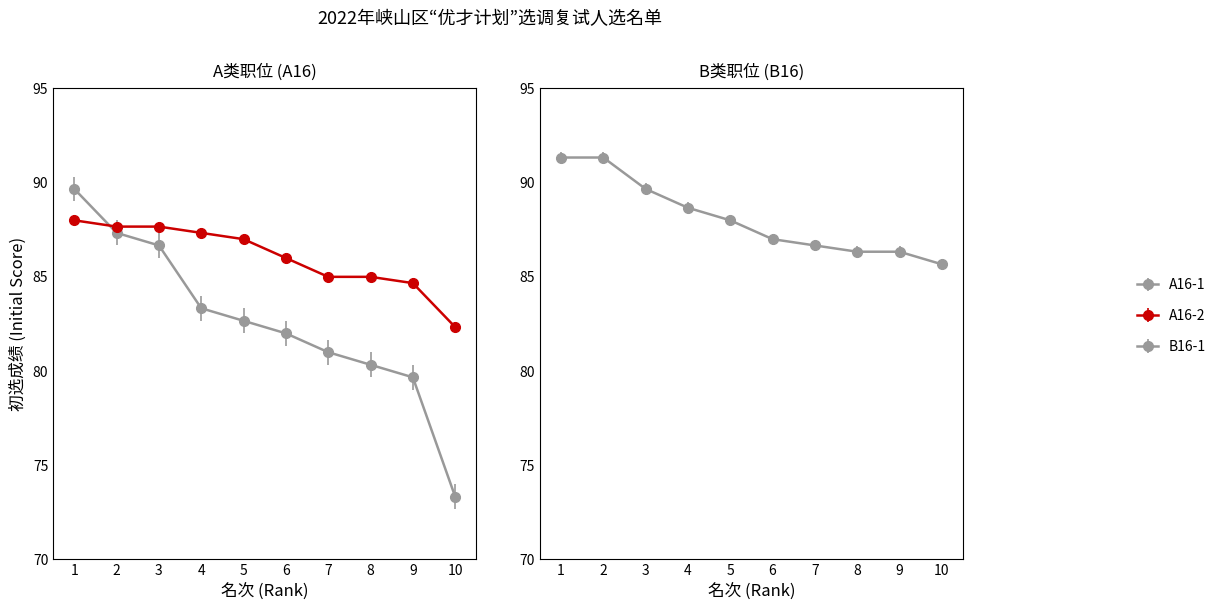

How many lines are shown in the chart?

3